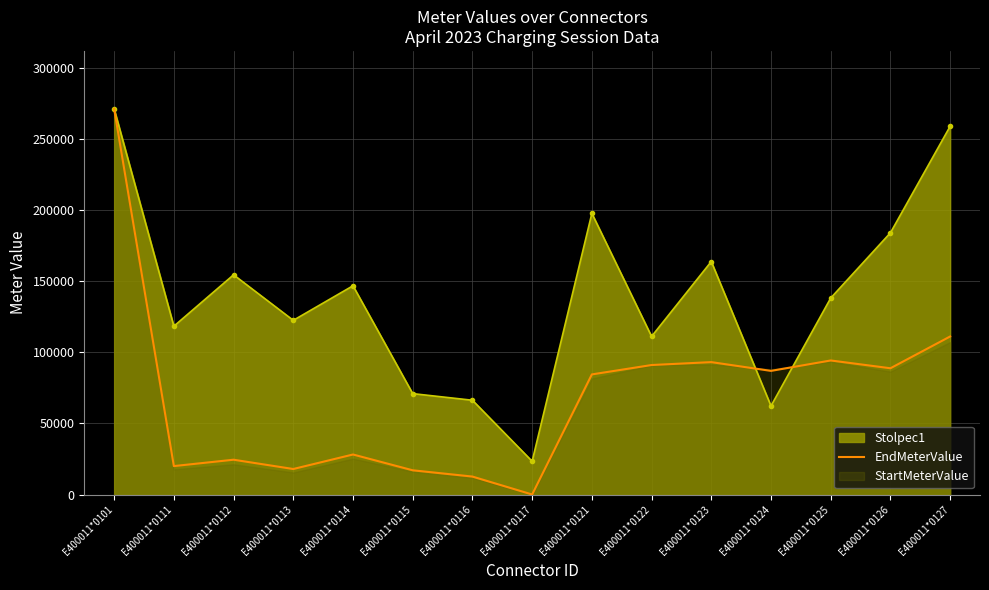

The value of Stolpec1 at E400011*0121 is 353626.3. True or false?

False